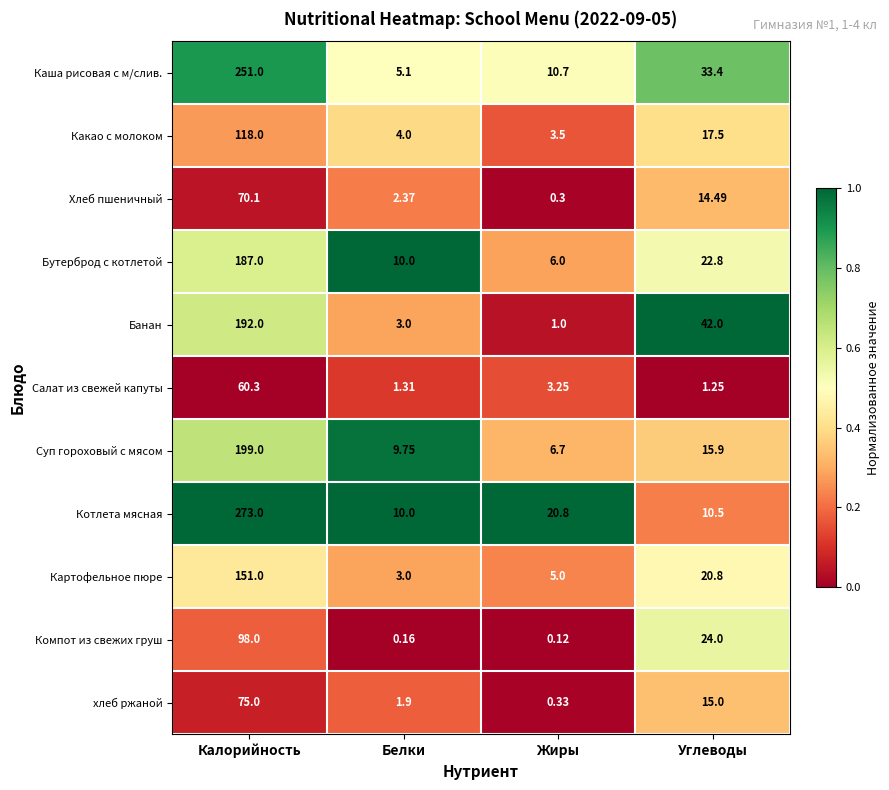

At how many categories does at least one series exceed 0?

4